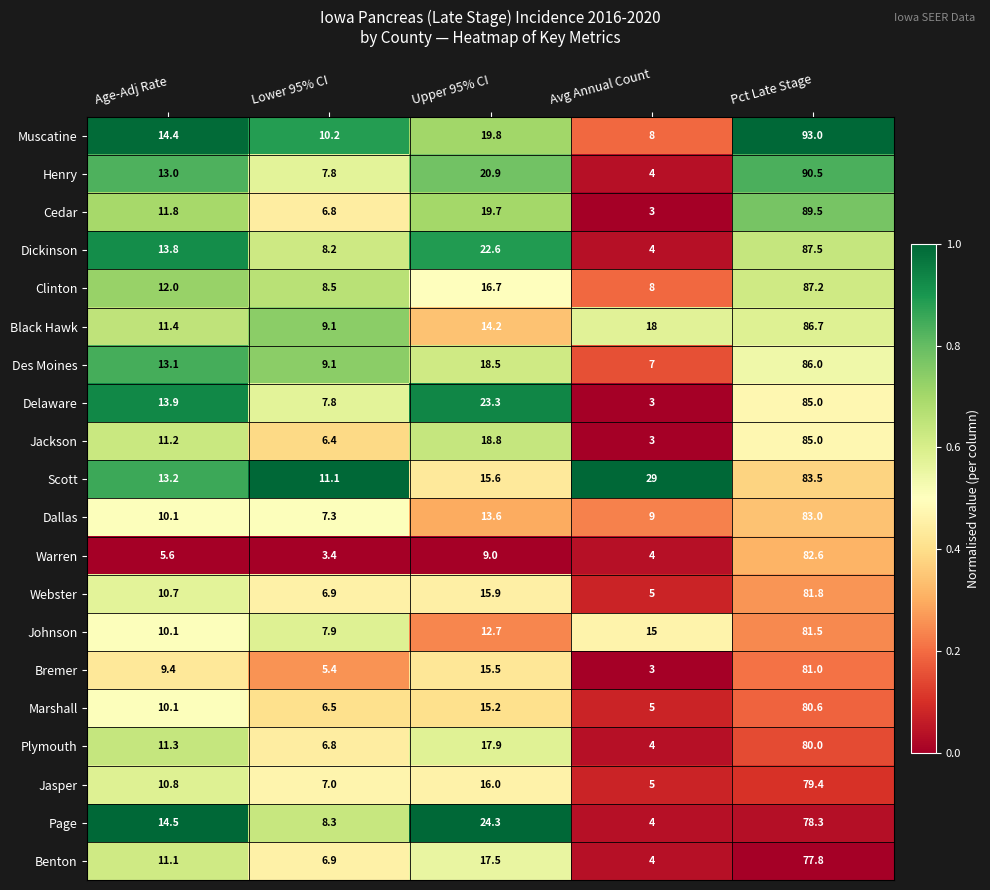

The Plymouth series shows 11.3 at Age-Adj Rate. True or false?

True